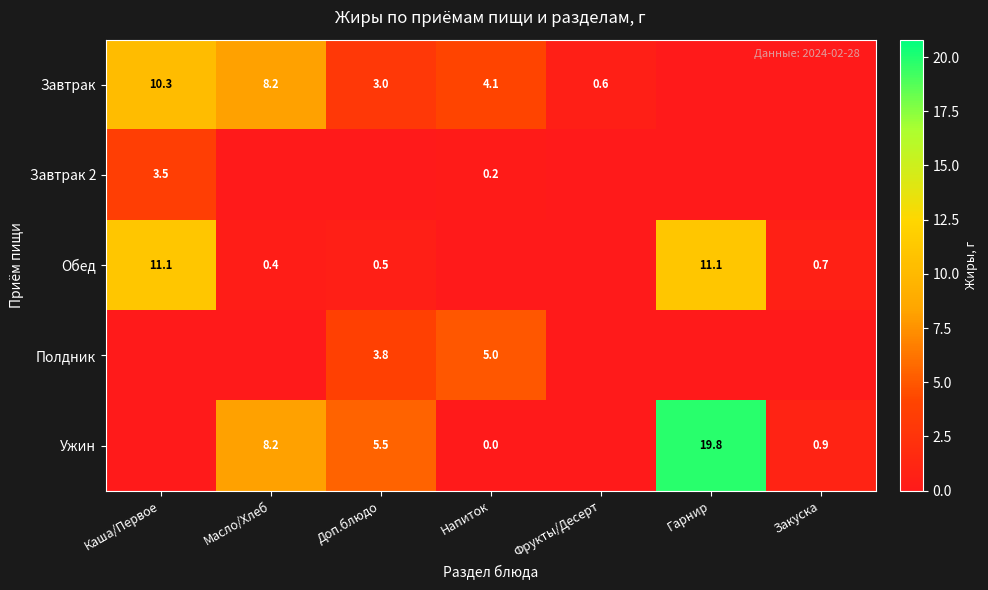

Is the value of Ужин at Напиток greater than the value of Завтрак 2 at Каша/Первое?

No